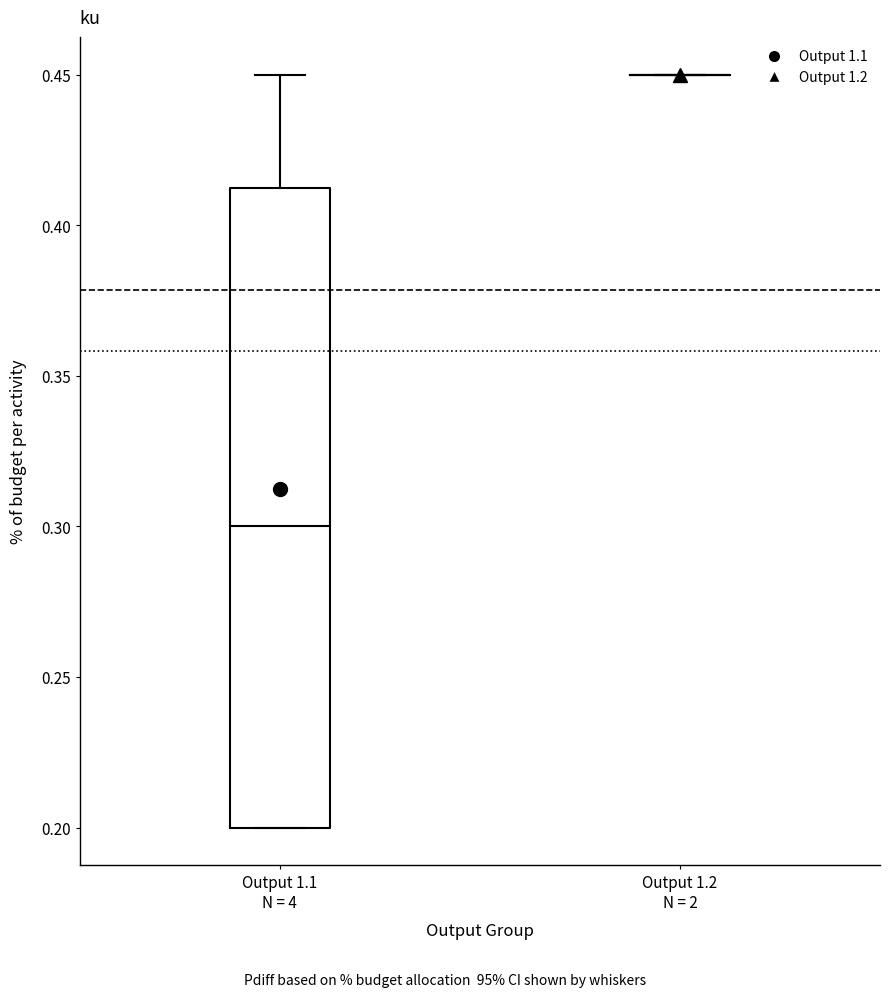

Reading left to right, transcribe this box plot: for each box, give where its median line is, the range the box spans, and where its two whiskers end, as read against the y-axis. The values are not printed on the chart, so give them approximately, as read against the axis.

Output 1.1 N = 4: median 0.300, box 0.200 to 0.415, whiskers 0.200 to 0.450
Output 1.2 N = 2: box collapsed to a line at 0.450, whiskers 0.450 to 0.450